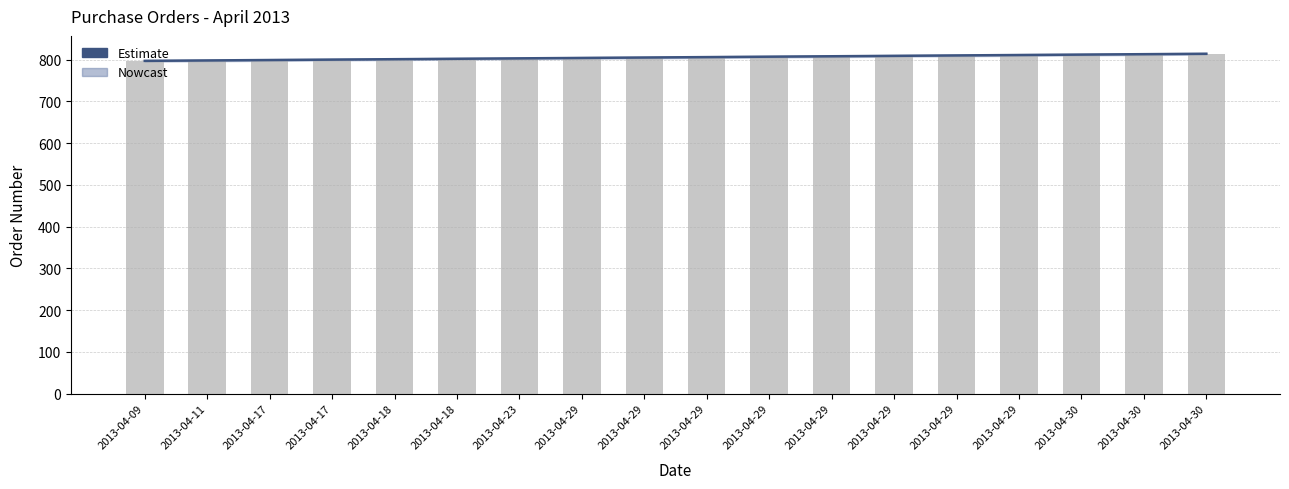

Which has a higher value, 2013-04-11 or 2013-04-18?

2013-04-18